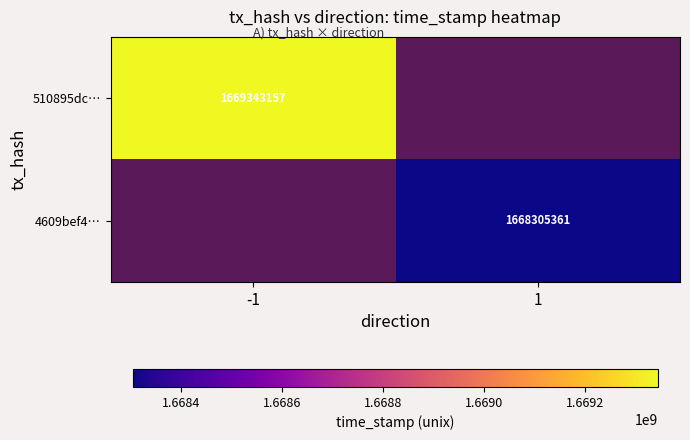

The 510895dc… series shows 1669343157 at -1. True or false?

True